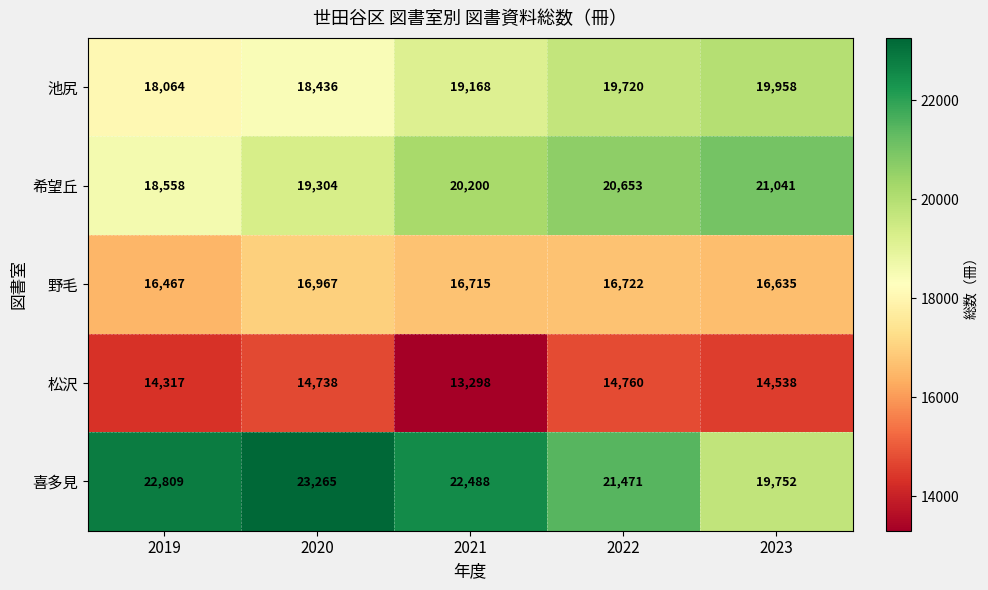

Count the number of categories in the chart.

5